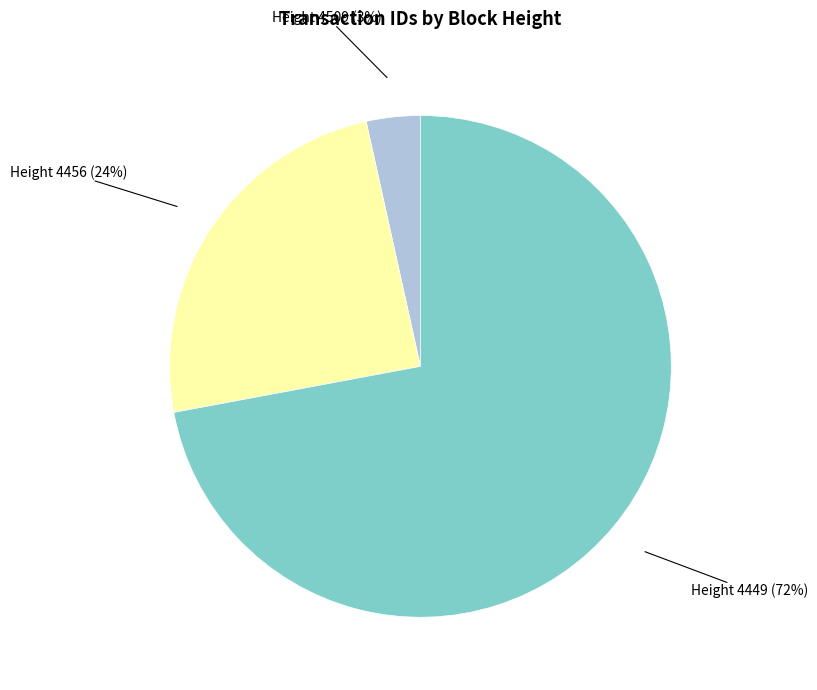

Is the sum of Height 4509 and Height 4449 greater than half?

Yes